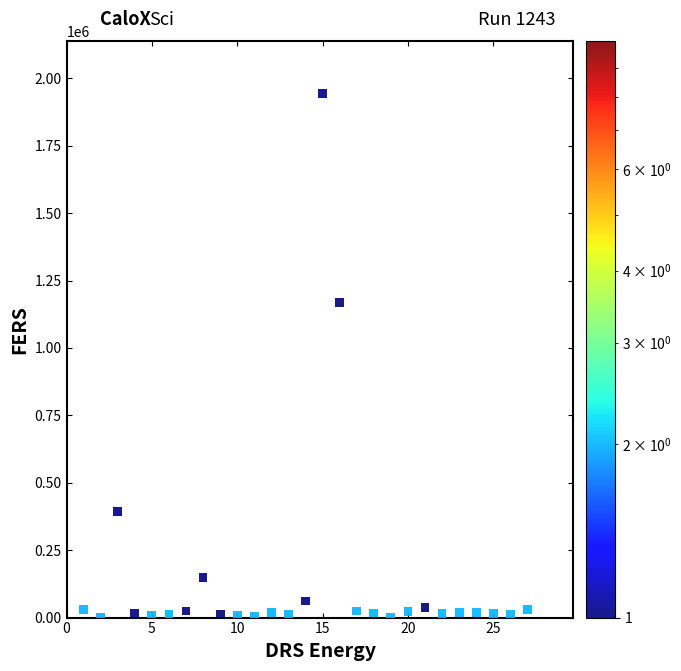

What is the range of X values (max minus min)?

26.0